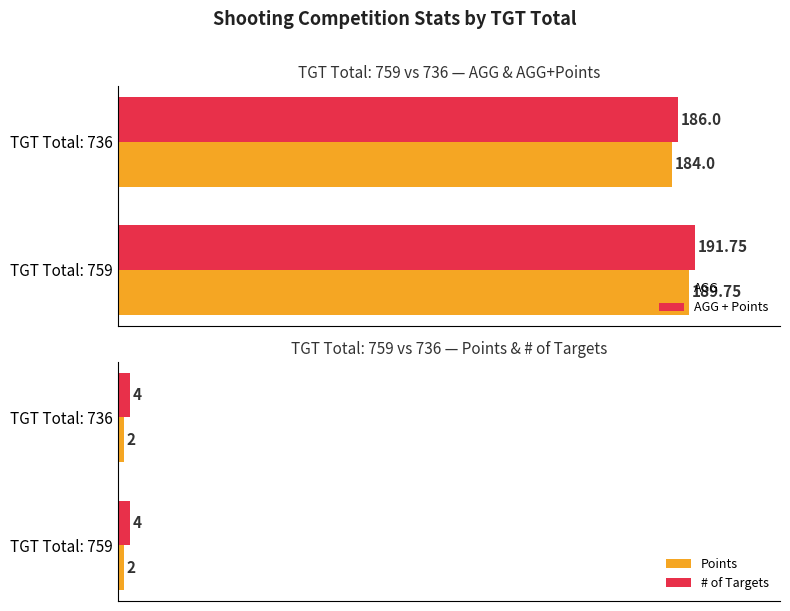

Rank the categories by AGG + Points value from lowest to highest.

TGT Total: 736, TGT Total: 759